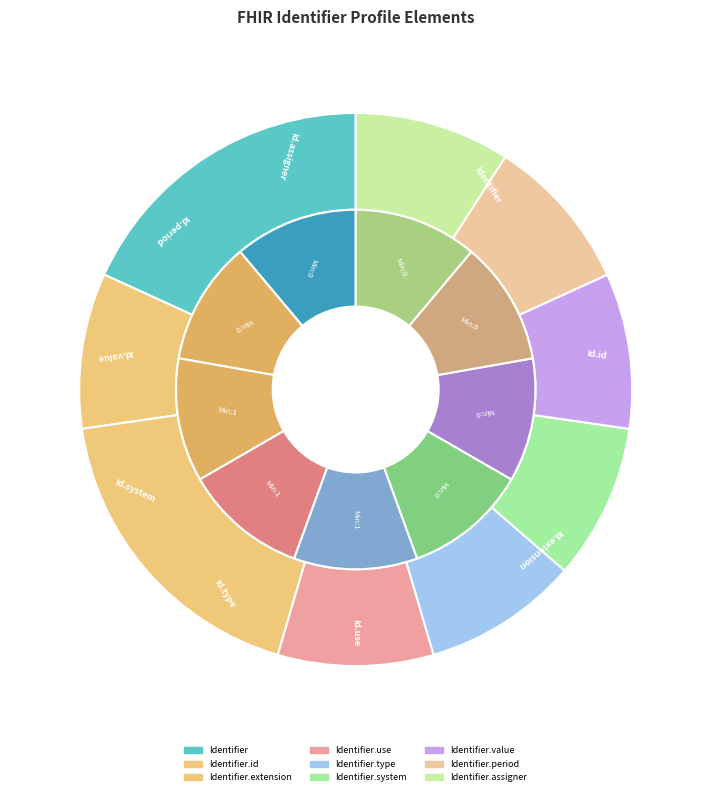

How many segments does this pie chart have?

9